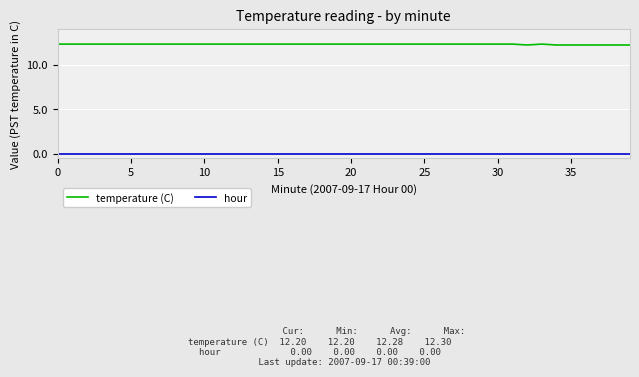

Is this an area chart (filled region under the line)?

No